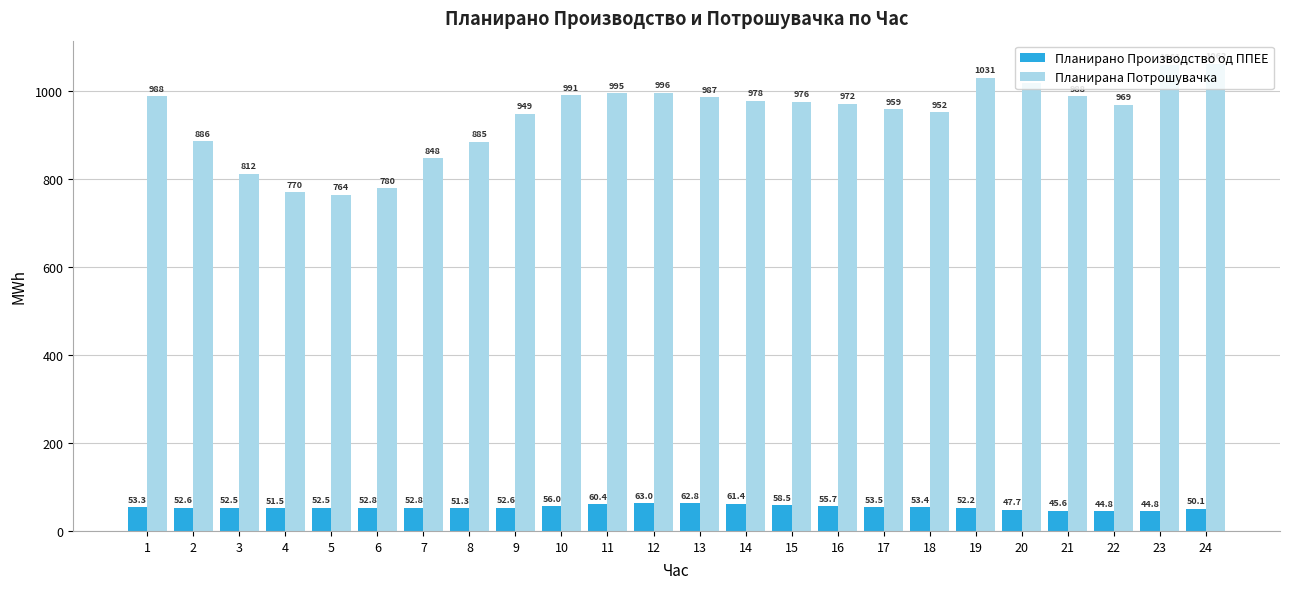

Reading right to left, what are all the values shown in this chart?

Планирано Производство од ППЕЕ: 50.1	44.8	44.8	45.6	47.7	52.2	53.4	53.5	55.7	58.5	61.4	62.8	63.0	60.4	56.0	52.6	51.3	52.8	52.8	52.5	51.5	52.5	52.6	53.3
Планирана Потрошувачка: 1062.1	1061.0	969.3	988.4	1019.7	1031.2	951.9	959.1	971.6	975.9	978.0	986.7	996.3	995.2	991.0	949.3	885.3	848.0	779.9	764.5	770.3	811.9	885.9	988.3